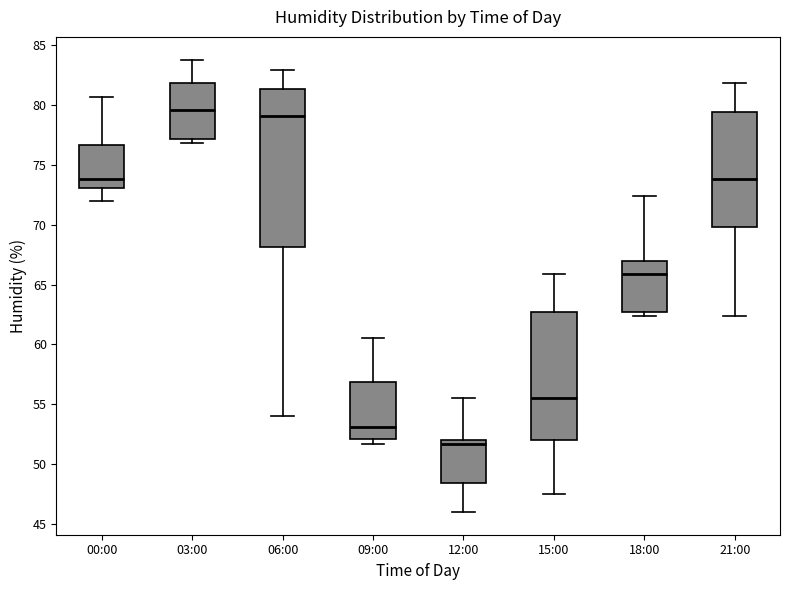

Where does the lower whisker of the box for 00:00 end on the y-axis? The values are not printed on the chart, so give them approximately, as read against the axis.

72.0